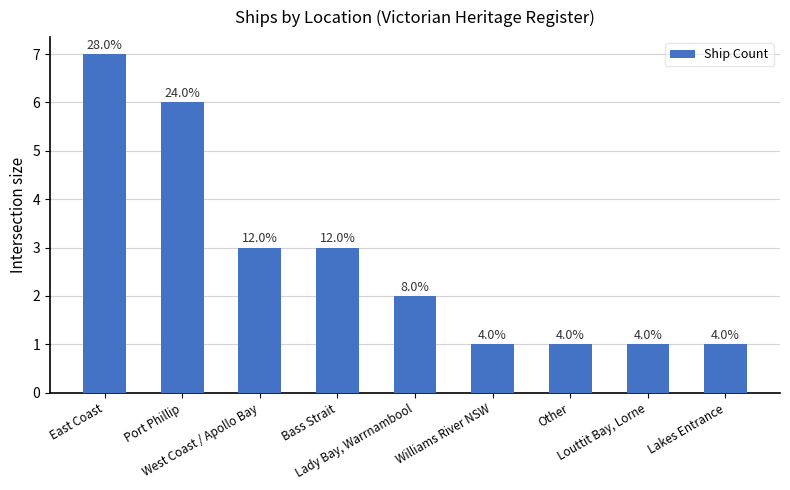

How many bars are there in total?

9